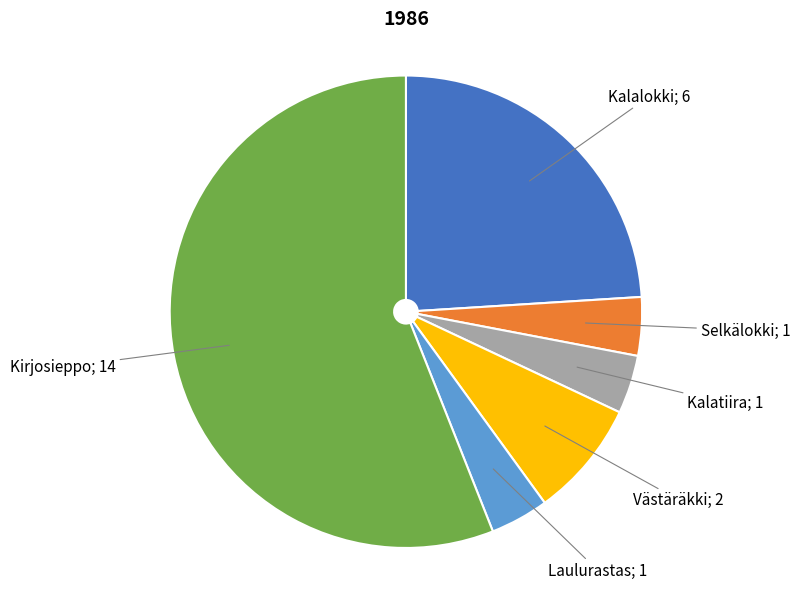

Is there a majority slice in this chart?

Yes